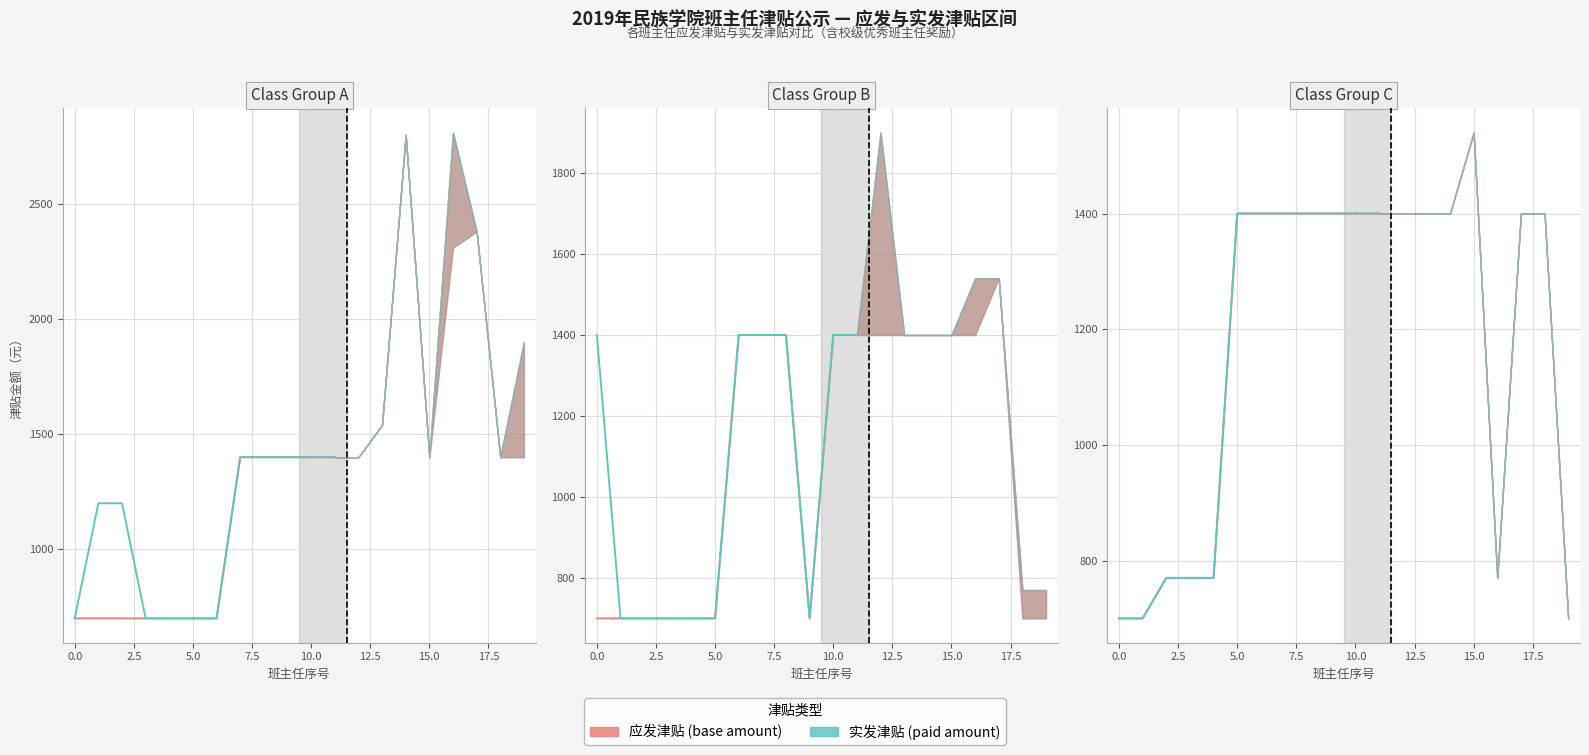

What value does the 实发津贴 (actual) series have at 15.0, to the nearest 100?

1400